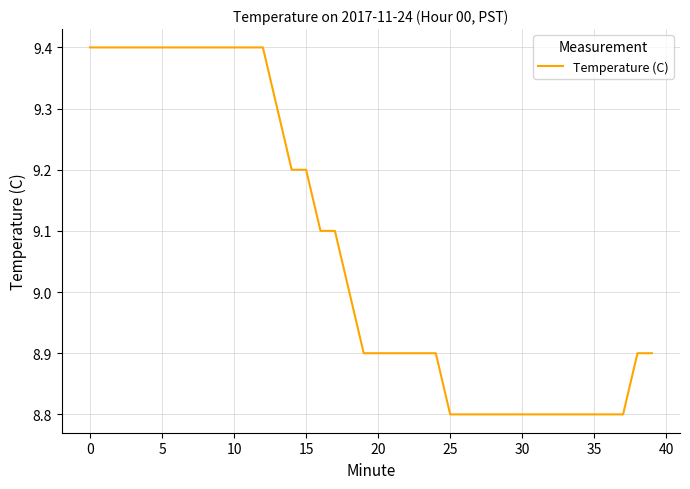

What is the maximum value shown in the chart?

9.4